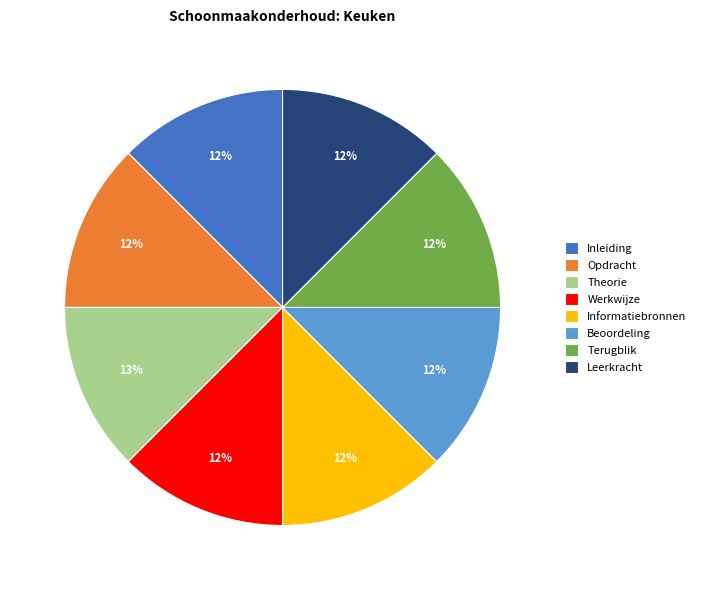

How many slices are in this pie chart?

8